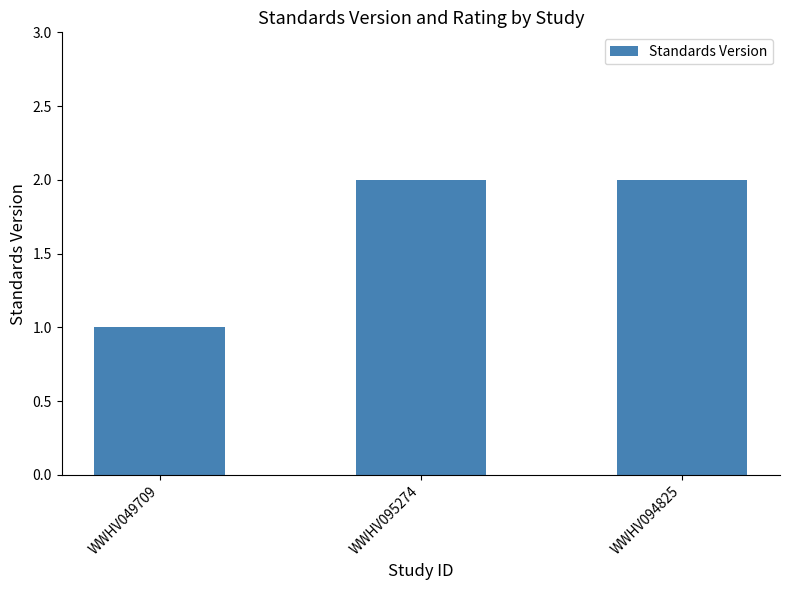

Between WWHV049709 and WWHV094825, which is larger?

WWHV094825